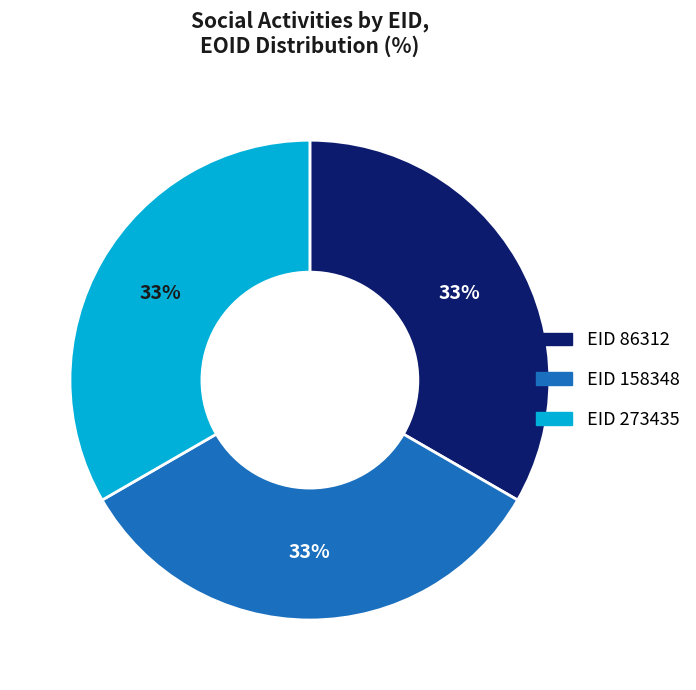

To the nearest percent, what is the average slice percentage?

33%